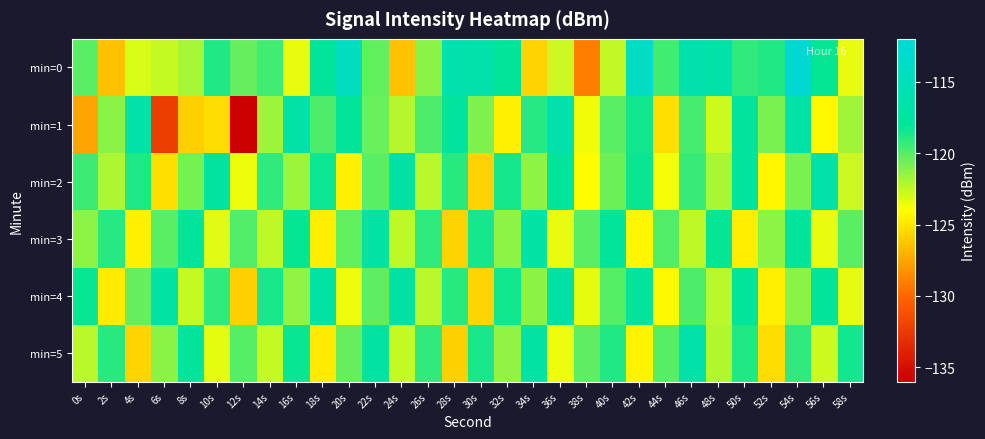

Which series has the largest range (max minus min)?

min=1